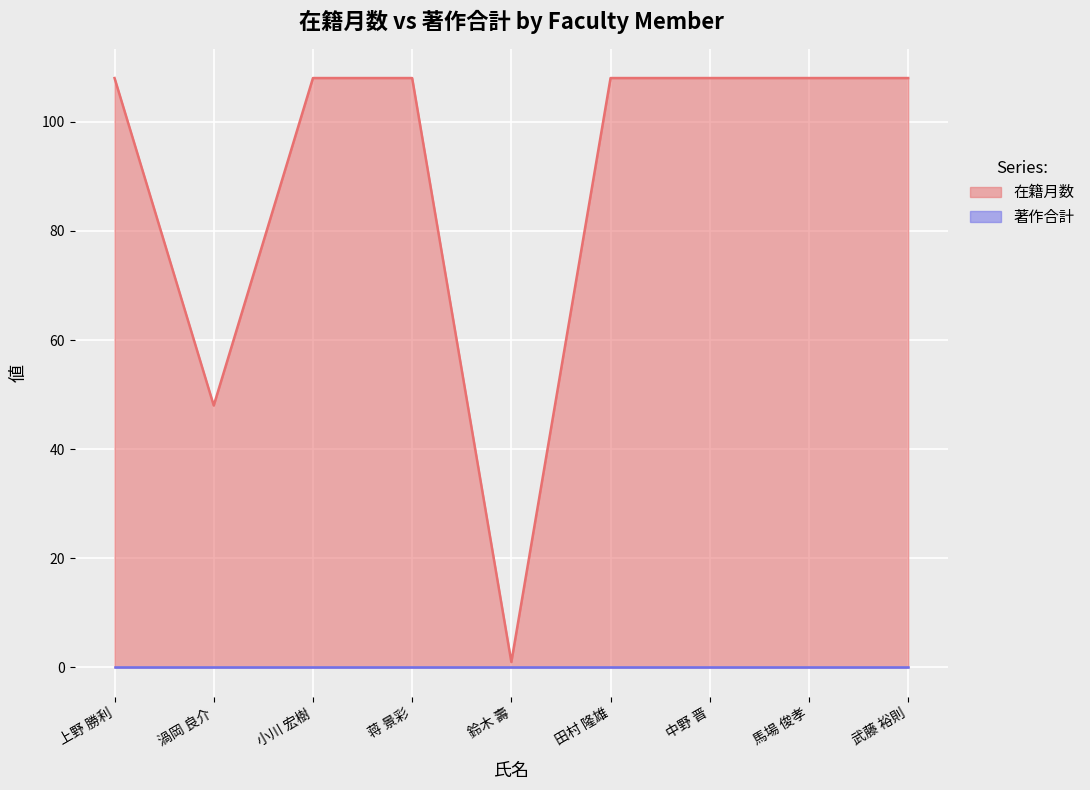

What is the greatest value displayed?

108